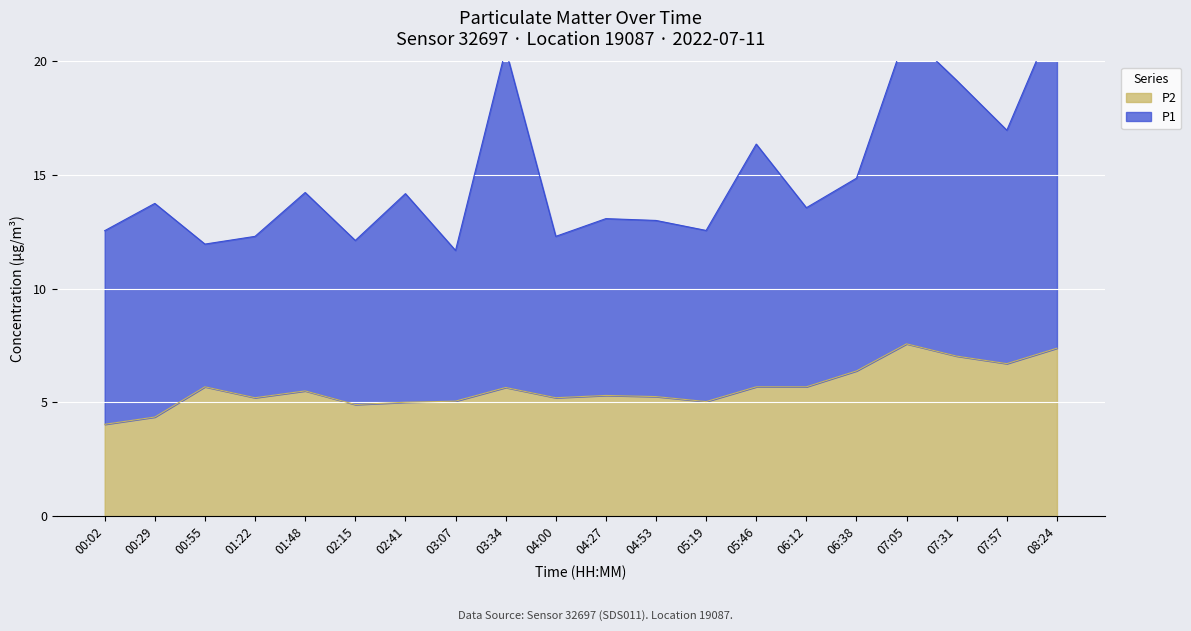

What is the minimum value for P2?

4.0